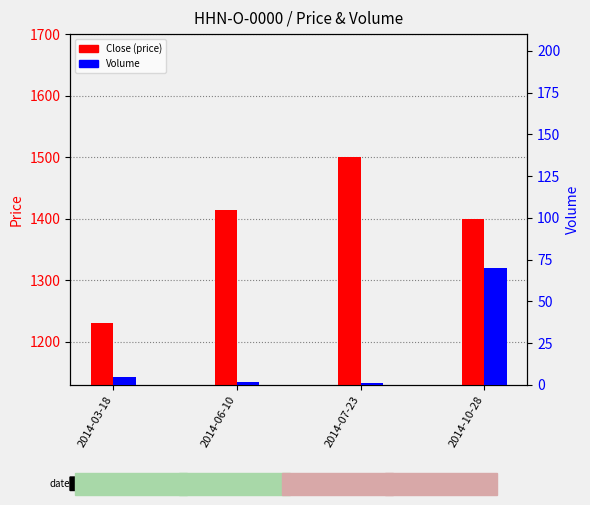

What is the value of the Close (price) bar at the 2nd from the left?

1414